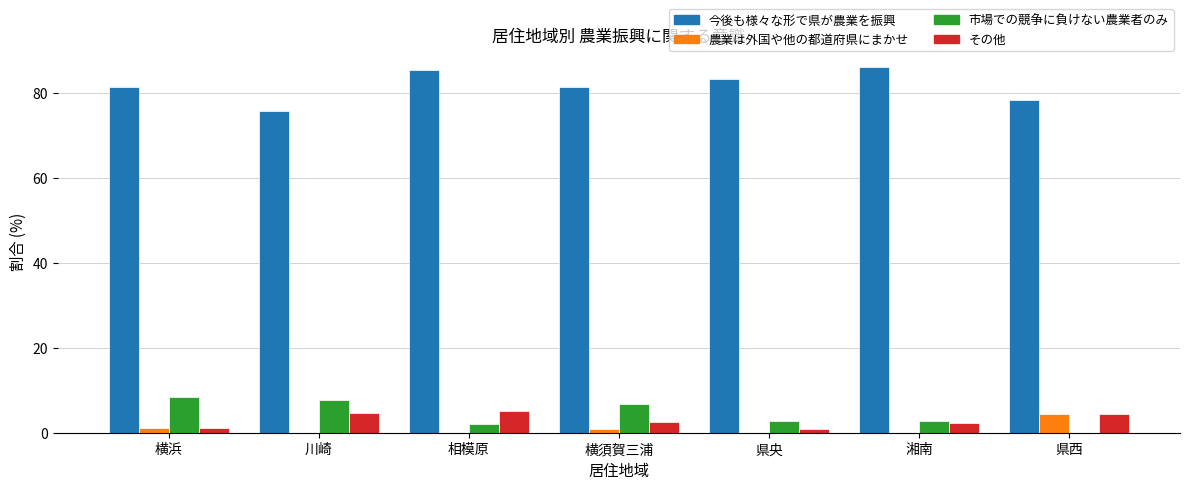

Count the number of categories in the chart.

7